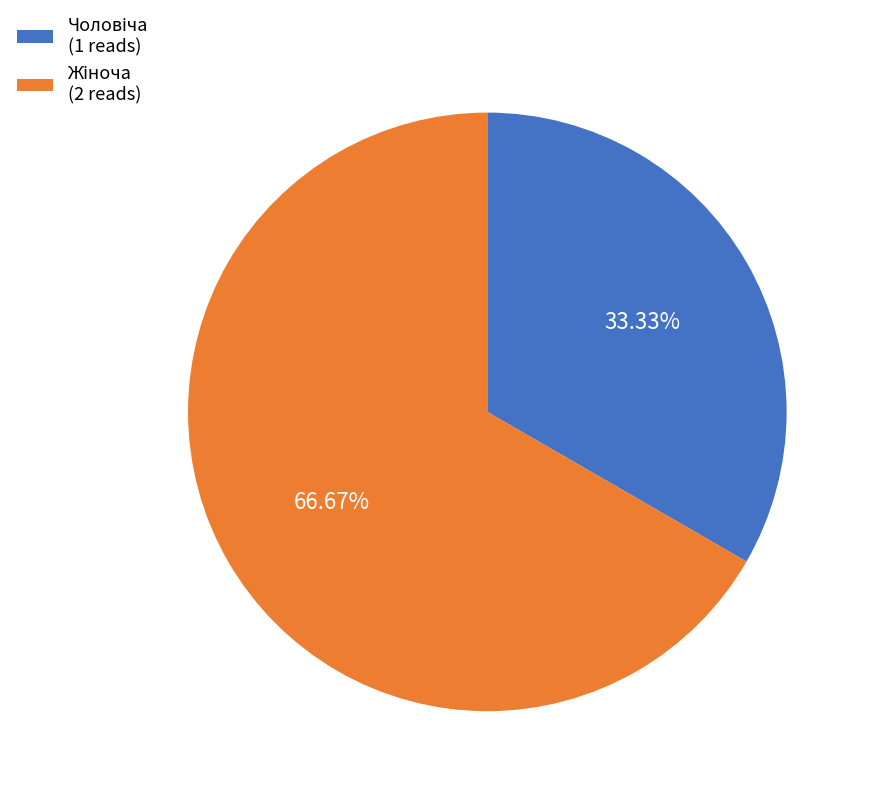

Does any single category account for the majority?

Yes